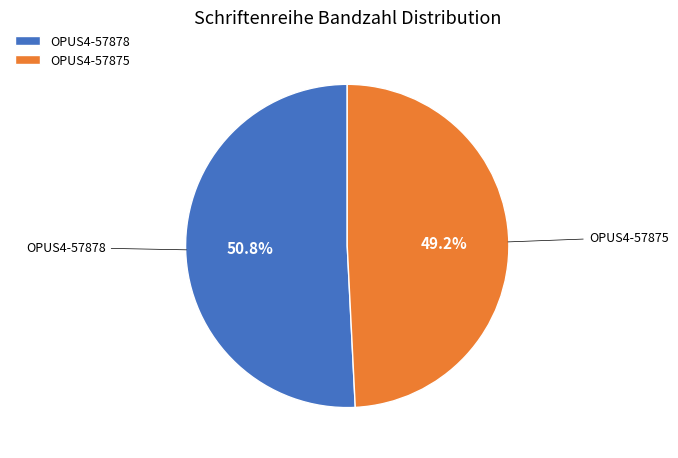

How many slices are in this pie chart?

2